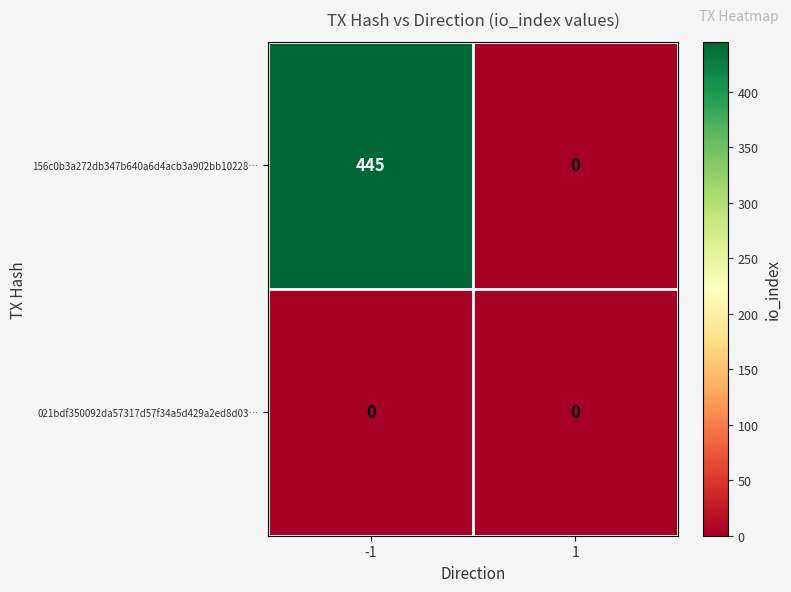

Reading right to left, what are all the values shown in this chart?

156c0b3a272db347b640a6d4acb3a902bb10228…: 0	445
021bdf350092da57317d57f34a5d429a2ed8d03…: 0	0